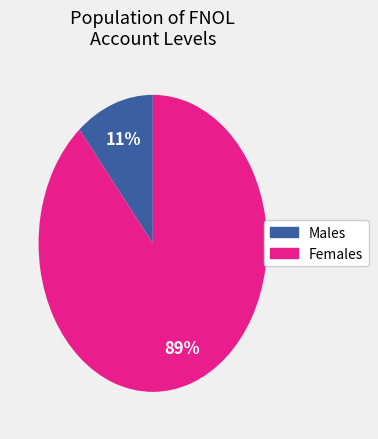

Is there a majority slice in this chart?

Yes